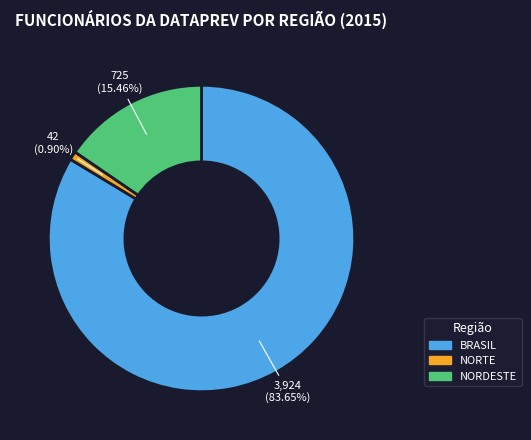

Combined, do NORTE and NORDESTE account for over 50%?

No